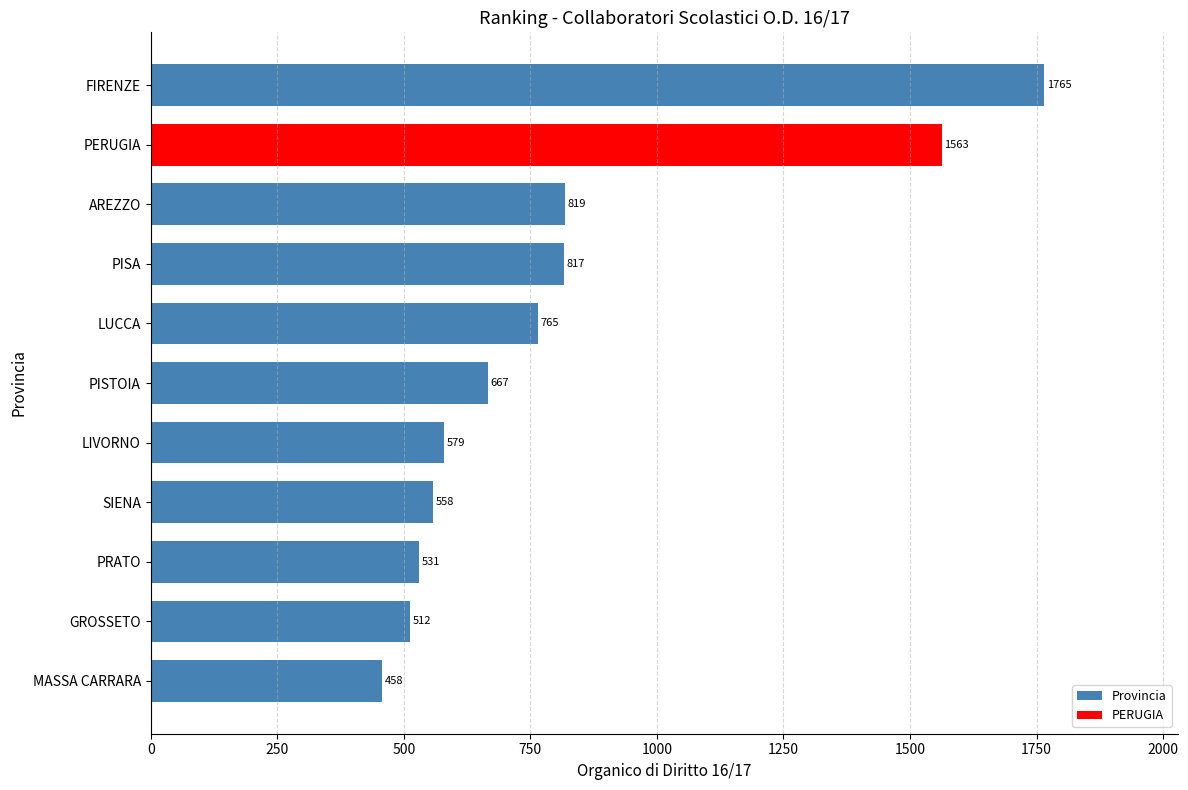

What is the change in value from MASSA CARRARA to PISTOIA?

+209